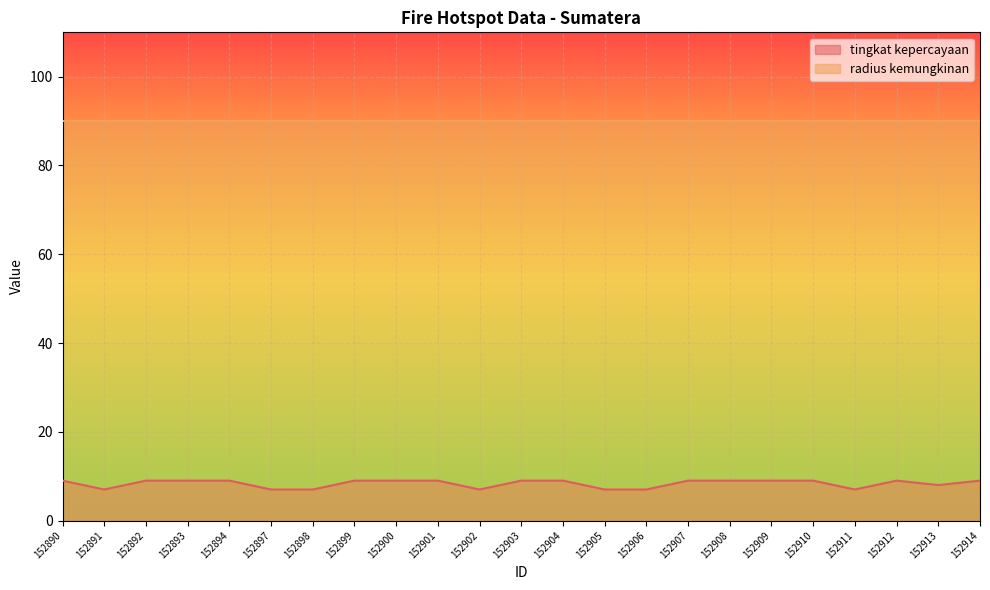

What is the greatest value displayed?

90